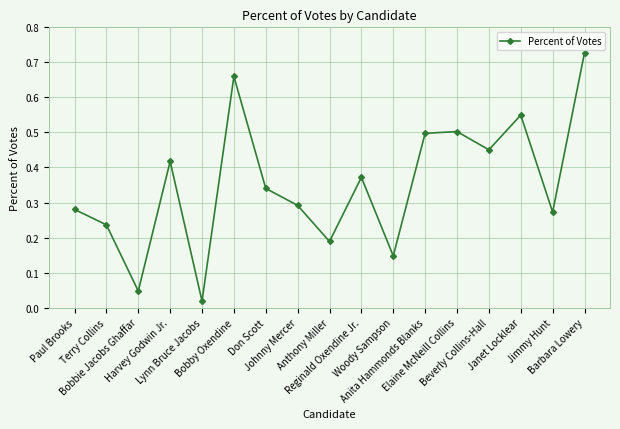

What is the change in value from Lynn Bruce Jacobs to Jimmy Hunt?

+0.3